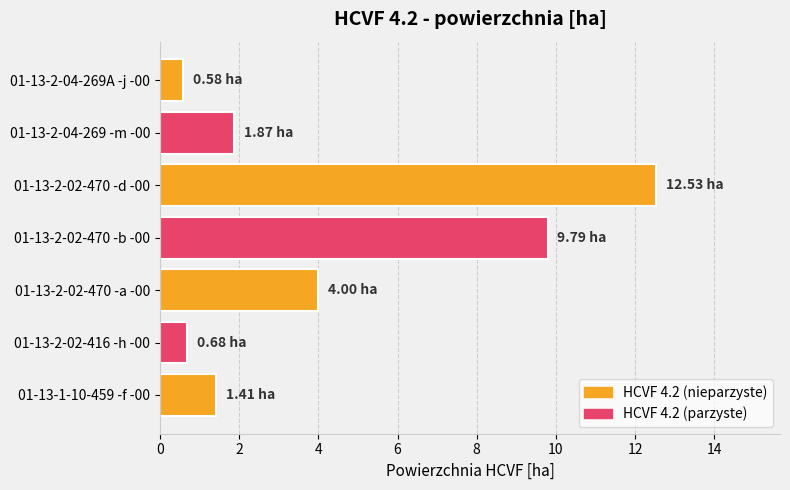

What is the sum of all values?

30.9